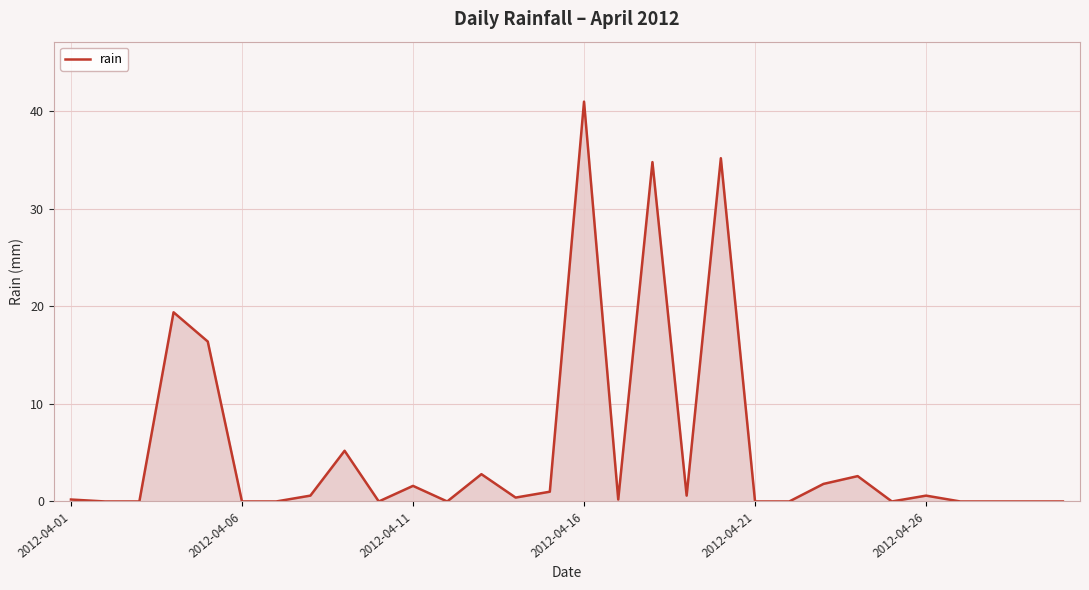

What is the greatest value displayed?

41.0